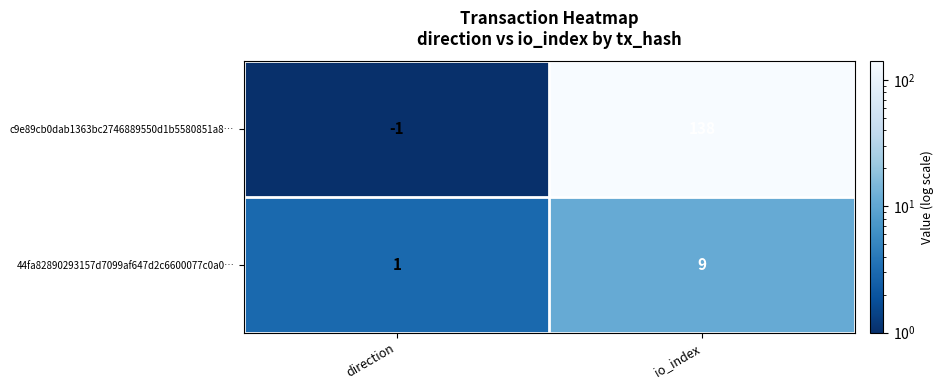

What is the highest value of the c9e89cb0dab1363bc2746889550d1b5580851a8… series?

138